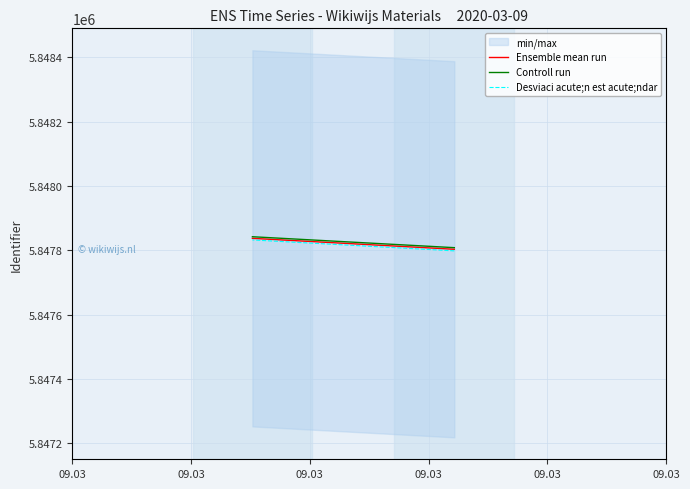

List the series in order of their overall mean, highest first.

Controll run, Ensemble mean run, Desviaci acute;n est acute;ndar